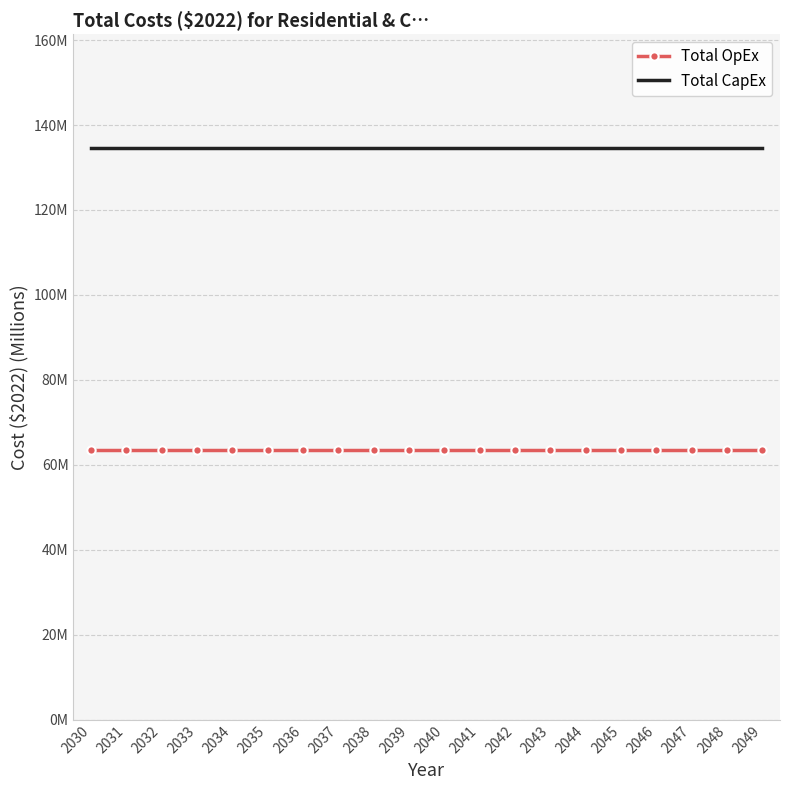

The value of Total CapEx at 2031 is 186.5. True or false?

False